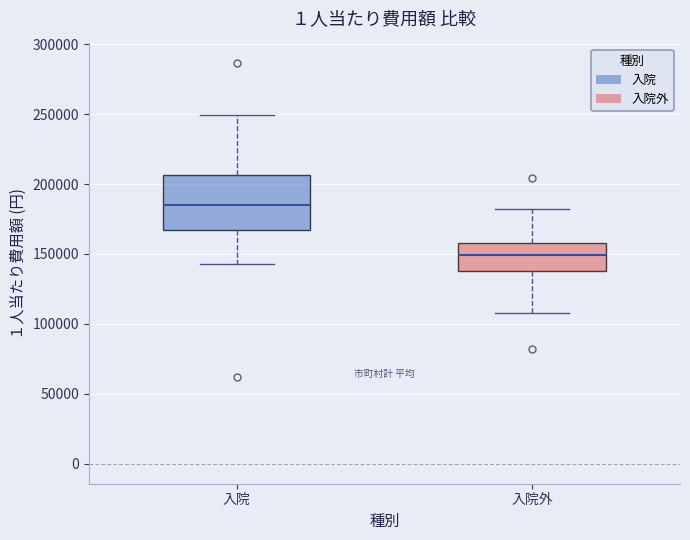

Where does the upper whisker of the box for 入院外 end on the y-axis? The values are not printed on the chart, so give them approximately, as read against the axis.

180000